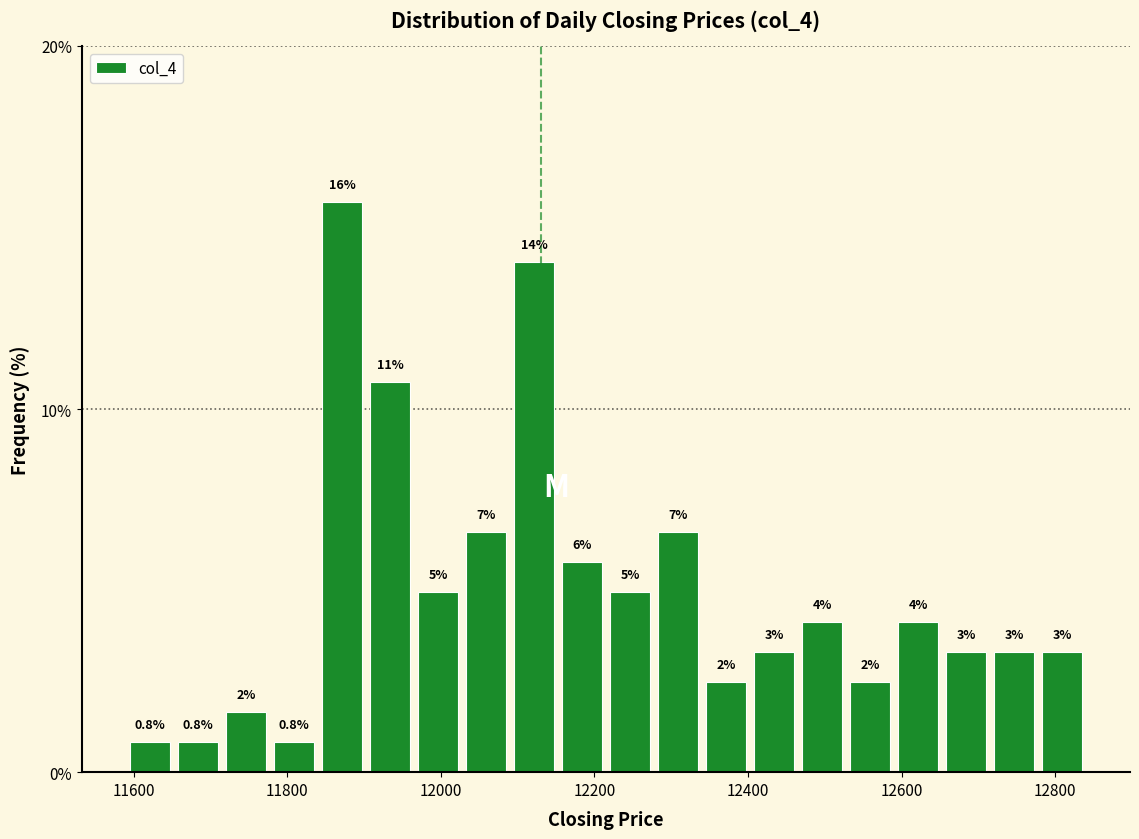

Read against the x-axis, roughly where is the centre of the tallest bar?

11880